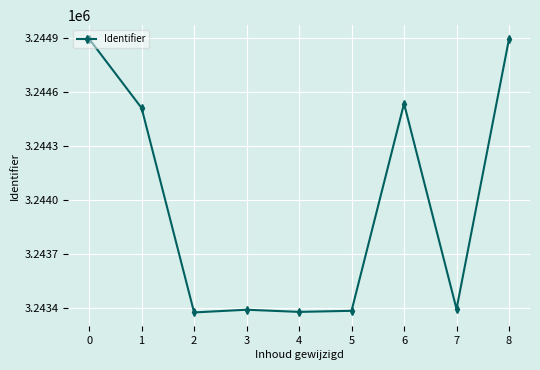

The chart shows a value of 5398604 at 2. True or false?

False